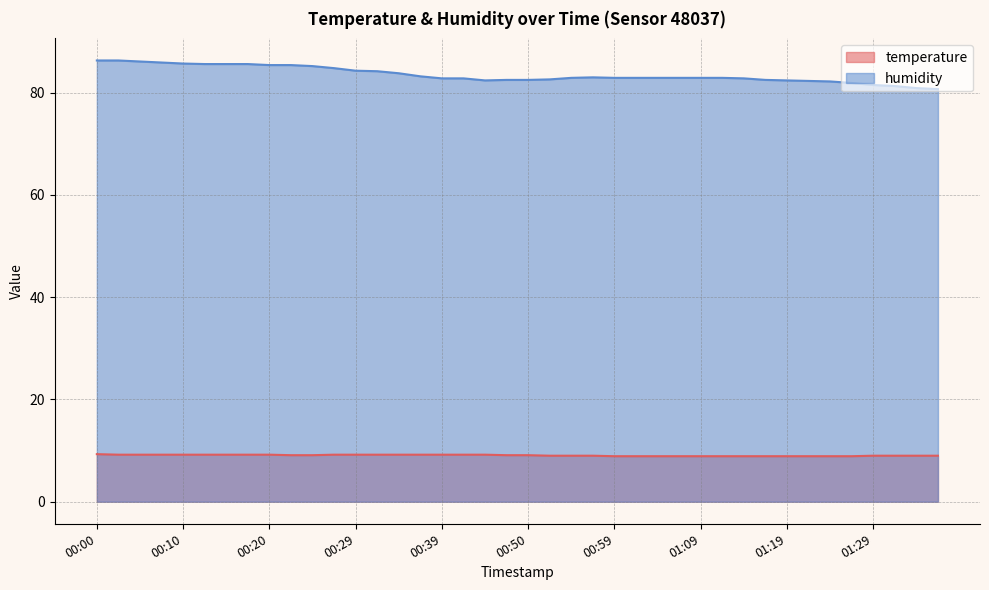

Is it true that humidity equals 38.1 at 00:42?

False